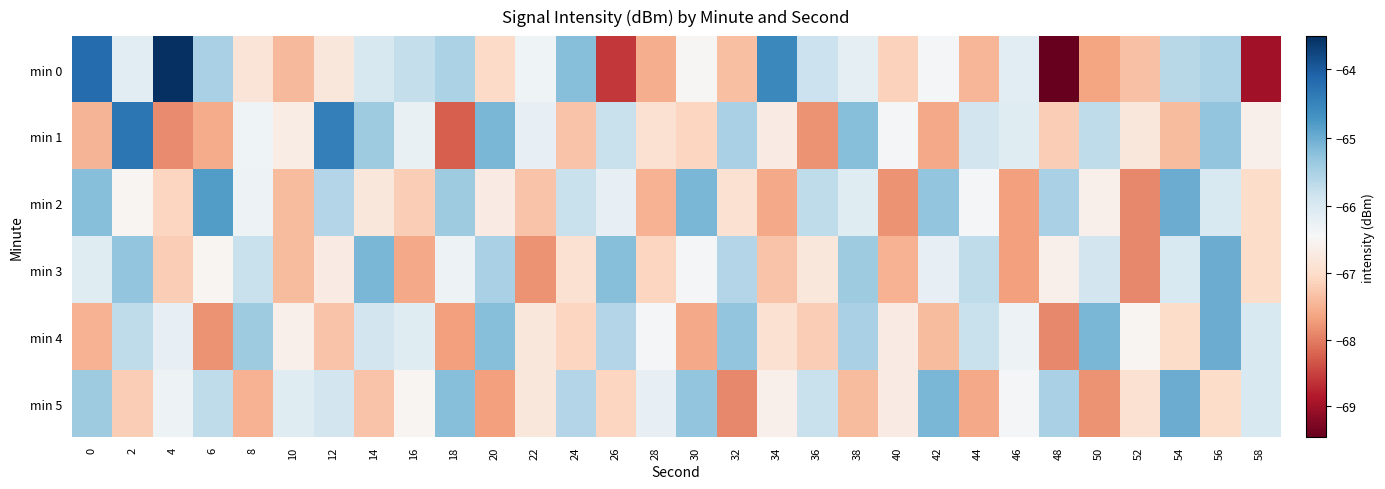

Reading left to right, list all the values displayed in this chart.

min 0: 0=-64.2	2=-66.1	4=-63.5	6=-65.5	8=-66.8	10=-67.4	12=-66.8	14=-66.0	16=-65.8	18=-65.5	20=-67.0	22=-66.3	24=-65.2	26=-68.6	28=-67.5	30=-66.5	32=-67.3	34=-64.6	36=-65.8	38=-66.2	40=-67.1	42=-66.4	44=-67.5	46=-66.1	48=-69.5	50=-67.6	52=-67.3	54=-65.6	56=-65.5	58=-69.0
min 1: 0=-67.5	2=-64.3	4=-67.9	6=-67.6	8=-66.3	10=-66.7	12=-64.4	14=-65.4	16=-66.2	18=-68.3	20=-65.1	22=-66.2	24=-67.3	26=-65.8	28=-66.9	30=-67.1	32=-65.5	34=-66.7	36=-67.8	38=-65.2	40=-66.4	42=-67.6	44=-65.9	46=-66.1	48=-67.2	50=-65.7	52=-66.8	54=-67.4	56=-65.3	58=-66.6
min 2: 0=-65.2	2=-66.5	4=-67.1	6=-64.8	8=-66.3	10=-67.4	12=-65.6	14=-66.8	16=-67.2	18=-65.4	20=-66.7	22=-67.3	24=-65.8	26=-66.2	28=-67.5	30=-65.1	32=-66.9	34=-67.6	36=-65.7	38=-66.1	40=-67.8	42=-65.3	44=-66.4	46=-67.7	48=-65.5	50=-66.6	52=-67.9	54=-65.0	56=-66.0	58=-67.0
min 3: 0=-66.1	2=-65.3	4=-67.2	6=-66.5	8=-65.8	10=-67.4	12=-66.7	14=-65.1	16=-67.6	18=-66.3	20=-65.5	22=-67.8	24=-66.9	26=-65.2	28=-67.1	30=-66.4	32=-65.6	34=-67.3	36=-66.8	38=-65.4	40=-67.5	42=-66.2	44=-65.7	46=-67.7	48=-66.6	50=-65.9	52=-67.9	54=-66.0	56=-65.0	58=-67.0
min 4: 0=-67.5	2=-65.7	4=-66.2	6=-67.8	8=-65.4	10=-66.6	12=-67.3	14=-65.9	16=-66.1	18=-67.7	20=-65.2	22=-66.8	24=-67.1	26=-65.6	28=-66.4	30=-67.6	32=-65.3	34=-66.9	36=-67.2	38=-65.5	40=-66.7	42=-67.4	44=-65.8	46=-66.3	48=-67.9	50=-65.1	52=-66.5	54=-67.0	56=-65.0	58=-66.0
min 5: 0=-65.4	2=-67.2	4=-66.3	6=-65.7	8=-67.5	10=-66.1	12=-65.9	14=-67.3	16=-66.5	18=-65.2	20=-67.7	22=-66.8	24=-65.6	26=-67.1	28=-66.2	30=-65.3	32=-67.9	34=-66.6	36=-65.8	38=-67.4	40=-66.7	42=-65.1	44=-67.6	46=-66.4	48=-65.5	50=-67.8	52=-66.9	54=-65.0	56=-67.0	58=-66.0